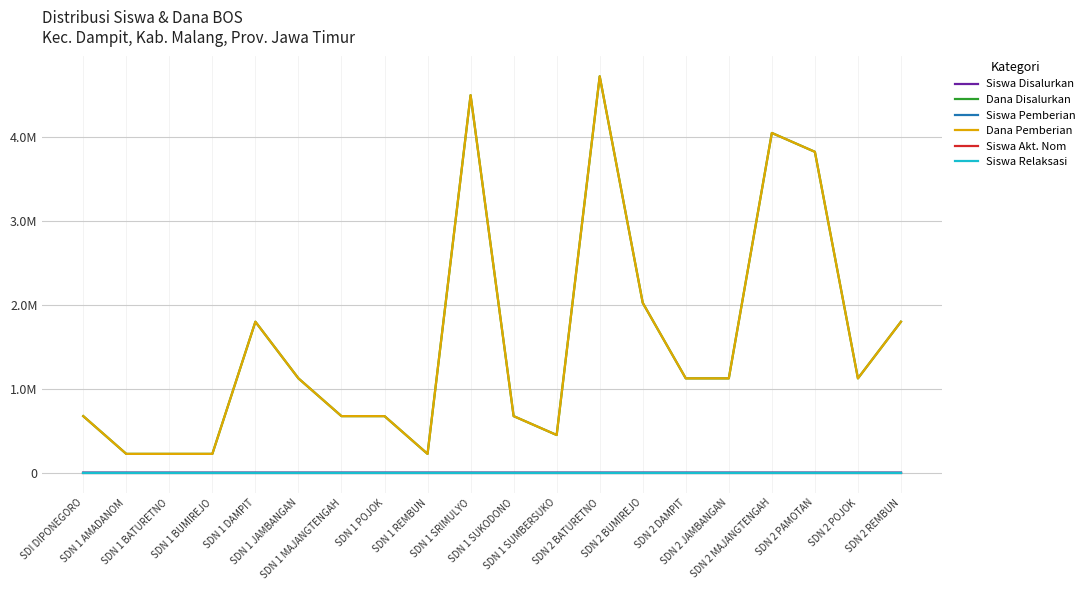

Does the chart have visible grid lines?

Yes